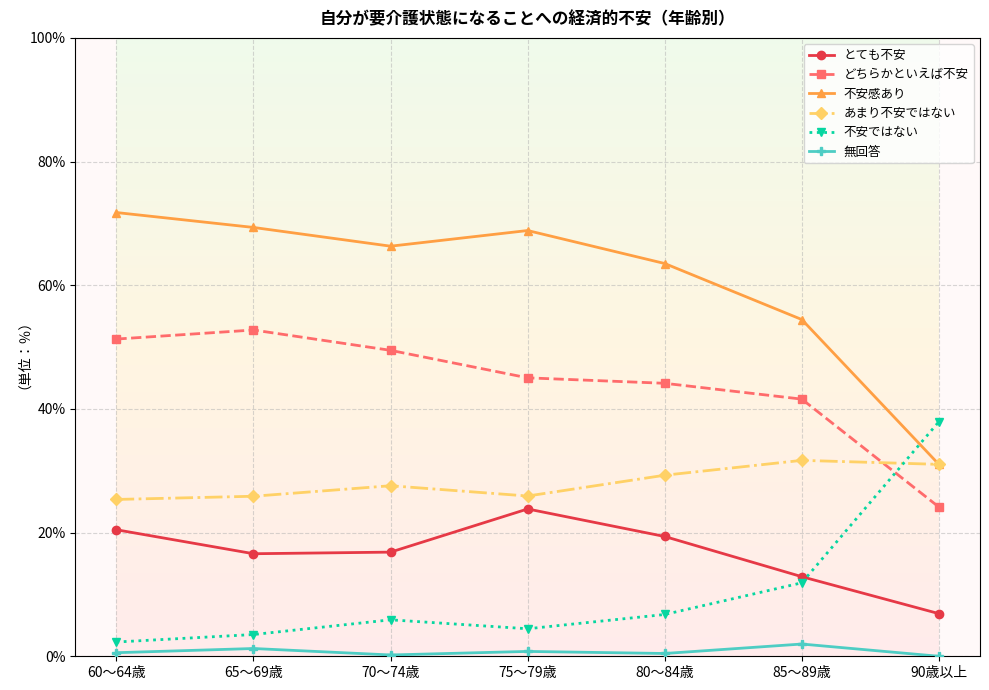

What is the greatest value displayed?

71.8